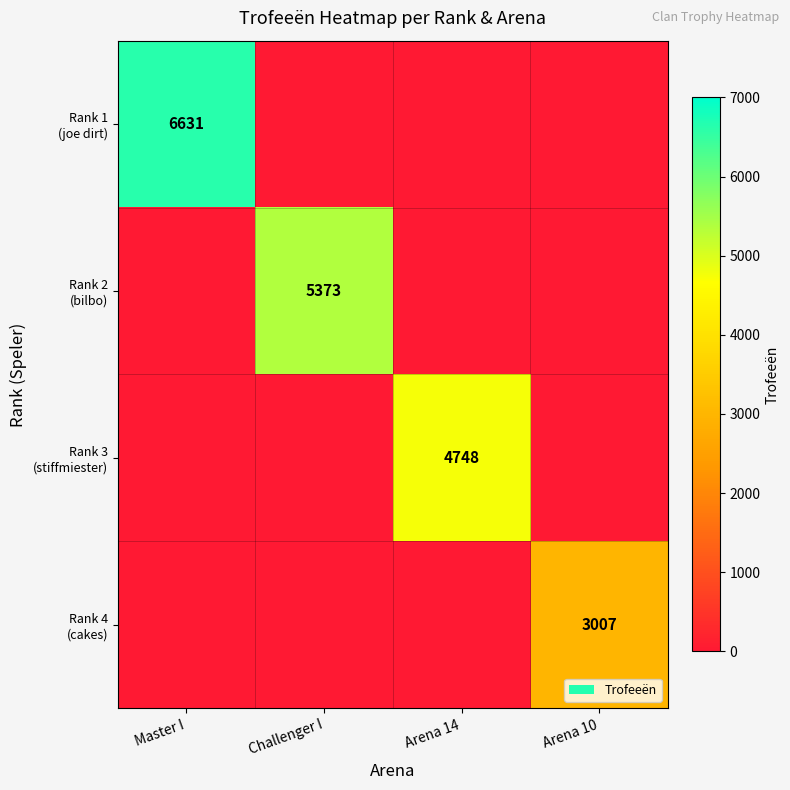

Rank the series by their maximum value, from lowest to highest.

Rank 4 (cakes), Rank 3 (stiffmiester), Rank 2 (bilbo), Rank 1 (joe dirt)